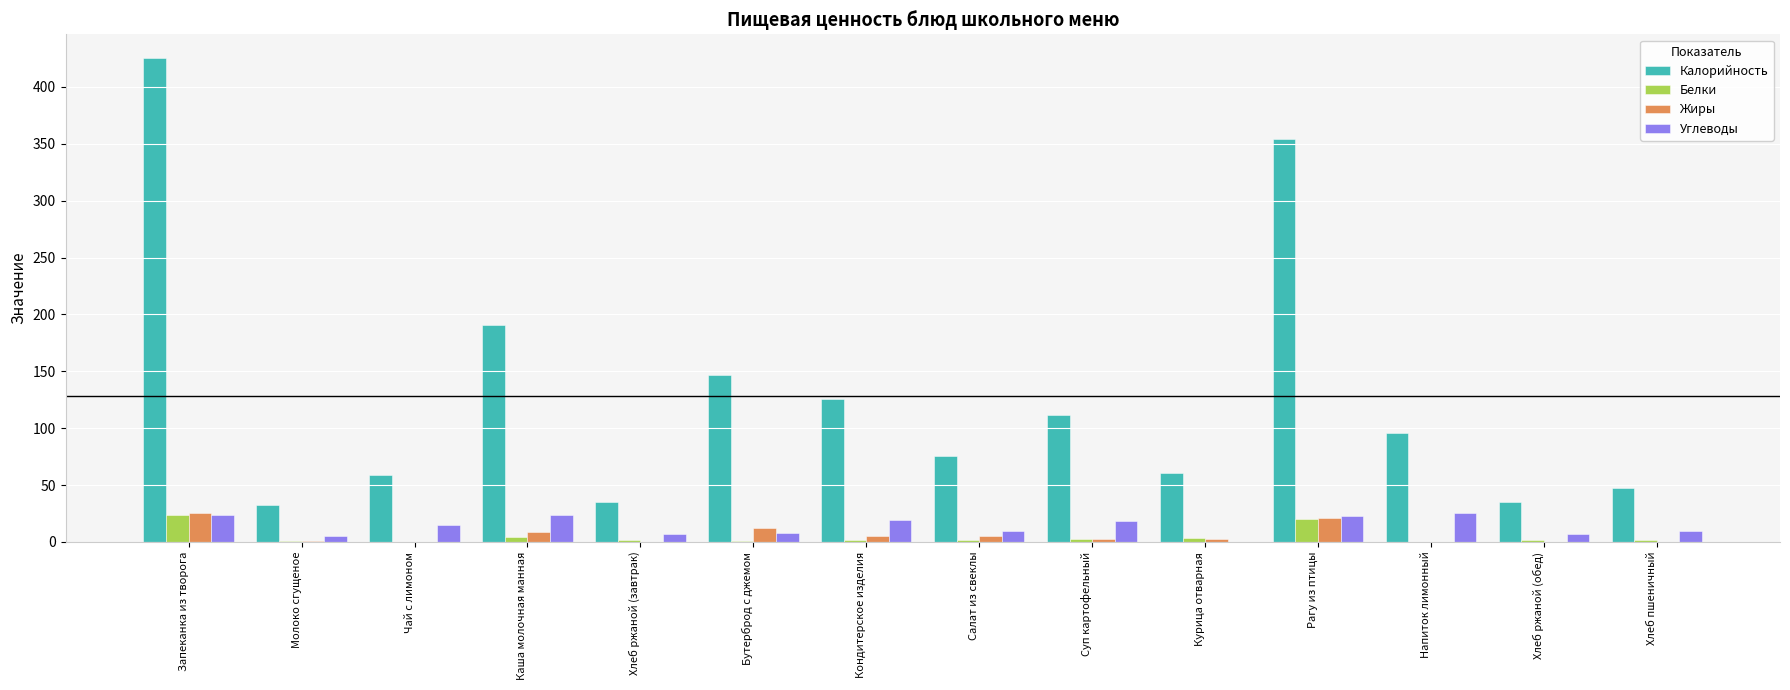

Is the value of Углеводы at Каша молочная манная greater than the value of Жиры at Хлеб ржаной (завтрак)?

Yes